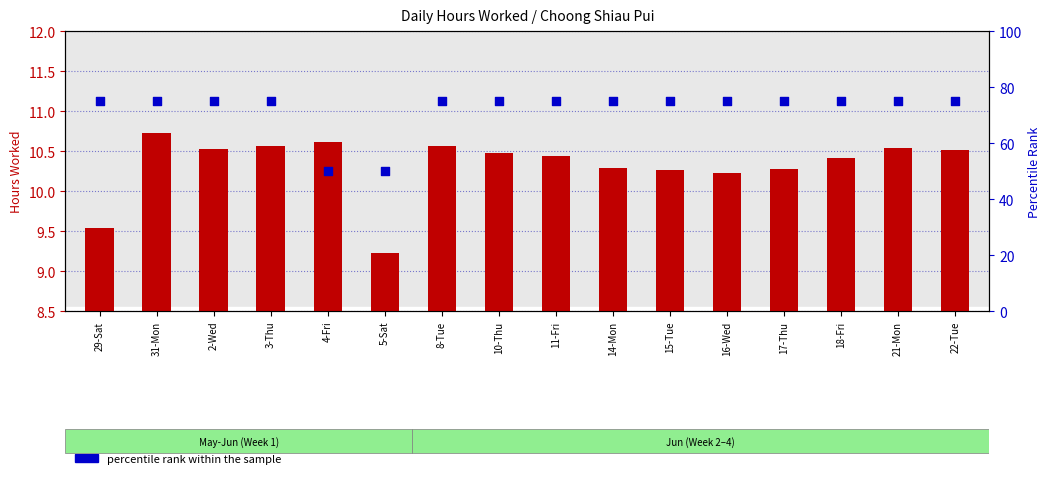

What is the total value across all series at 10-Thu?

85.5